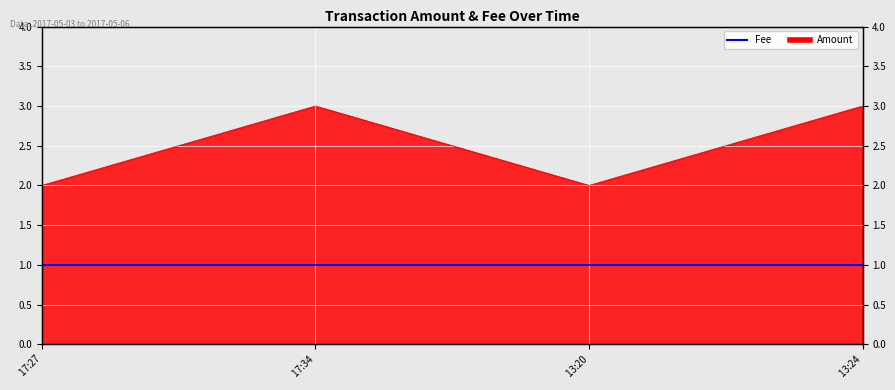

List the labels in order of value, smallest first.

17:27, 13:20, 17:34, 13:24